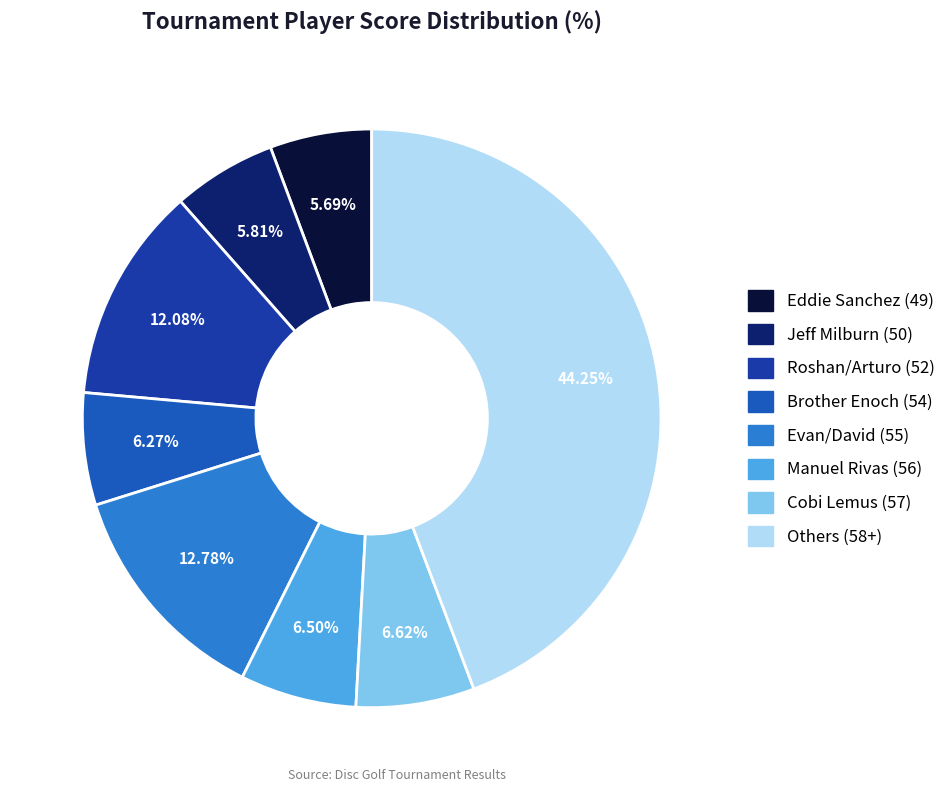

To the nearest percent, what is the average slice percentage?

12%